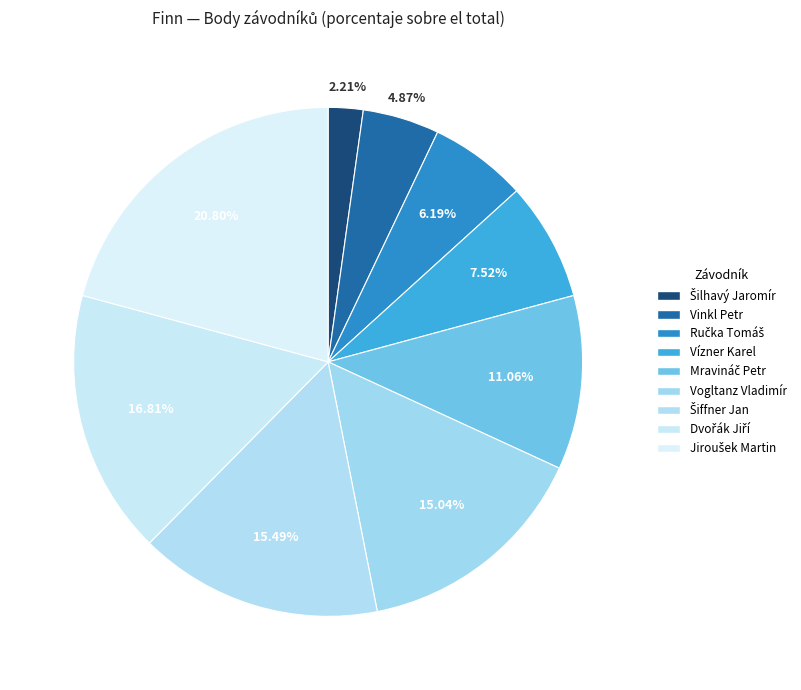

To the nearest percent, what is the average slice percentage?

11%